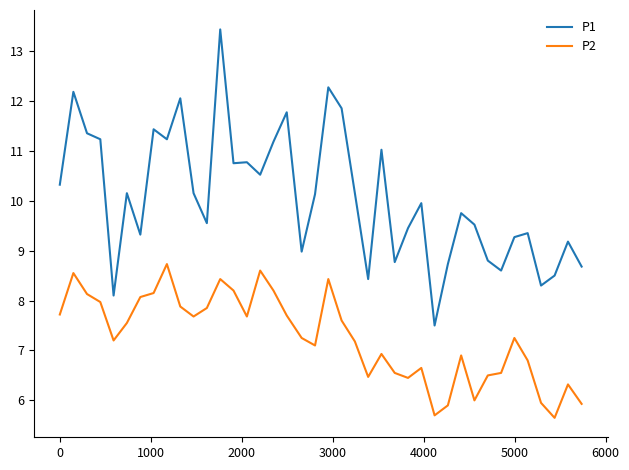

What is the difference between the maximum and minimum values in the P1 series?

5.9